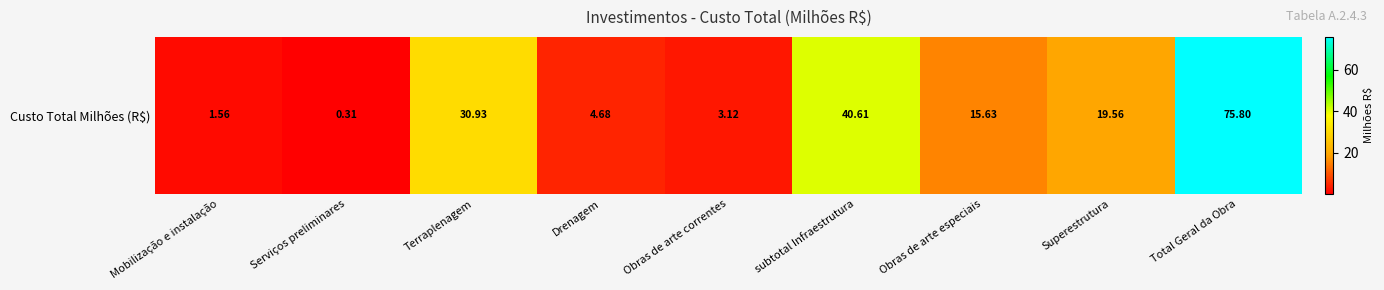

How many values are below 15?

4